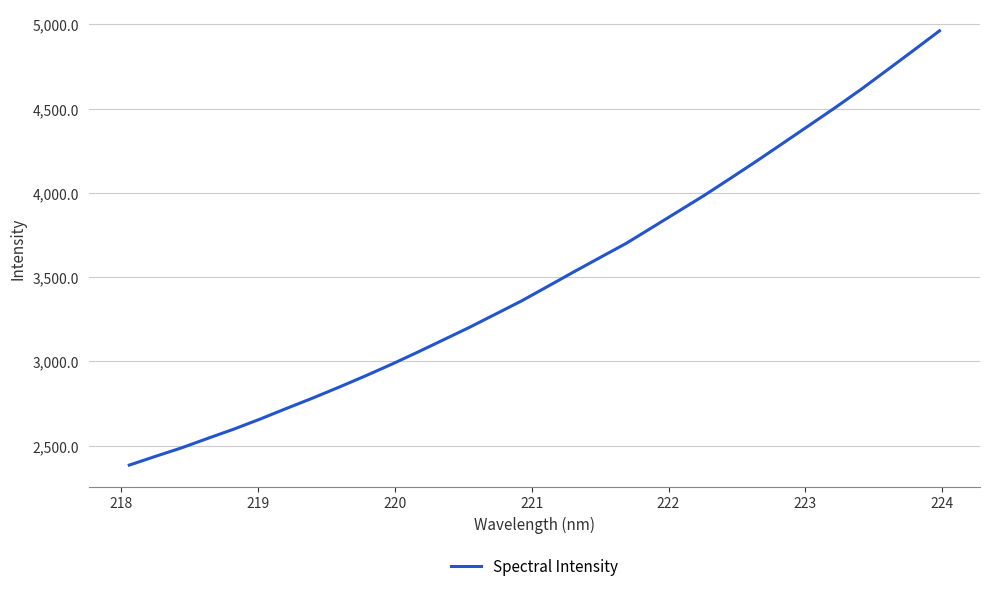

What is the smallest value displayed?

2384.3